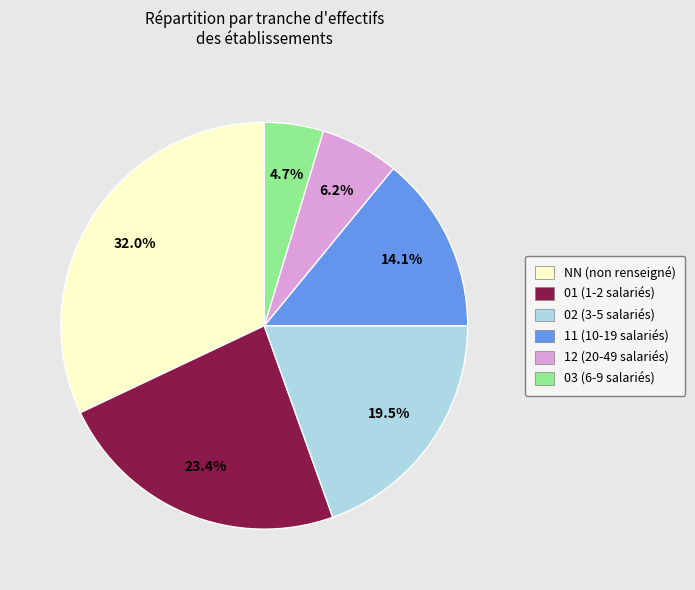

The 12 slice represents 6% of the pie. True or false?

True